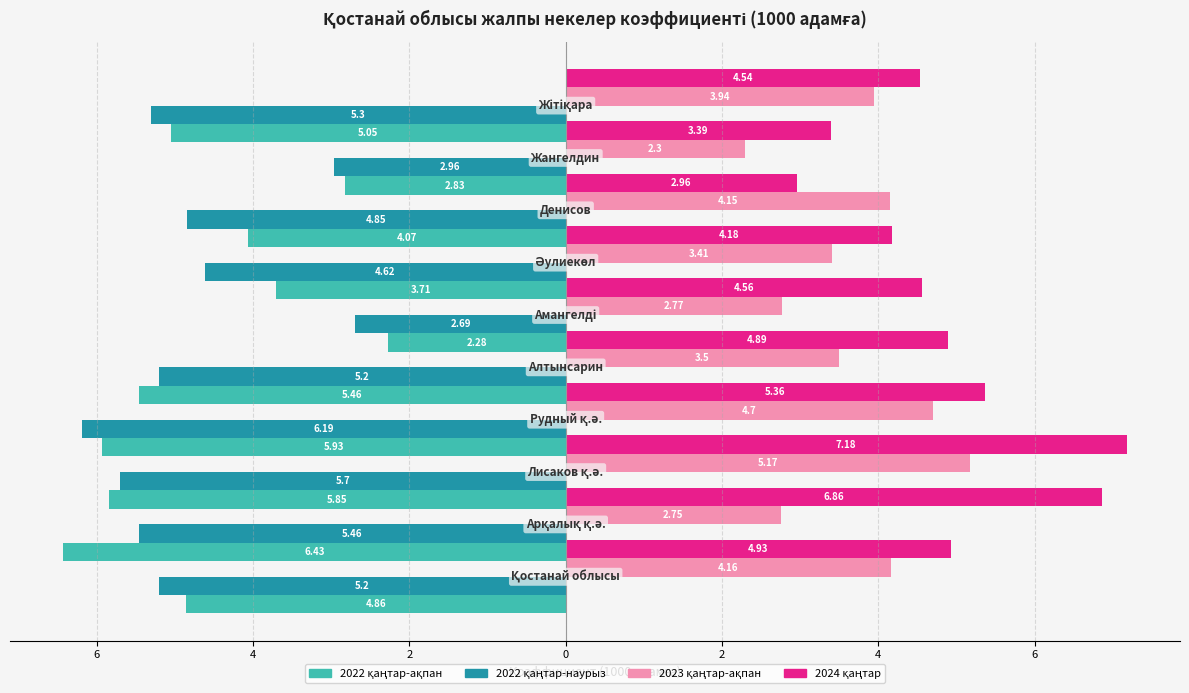

Are the bars horizontal?

Yes